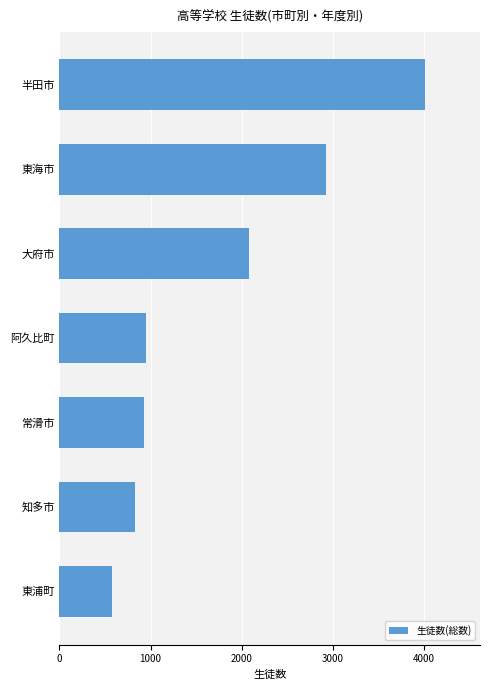

Is it true that the value at 阿久比町 is 954?

True